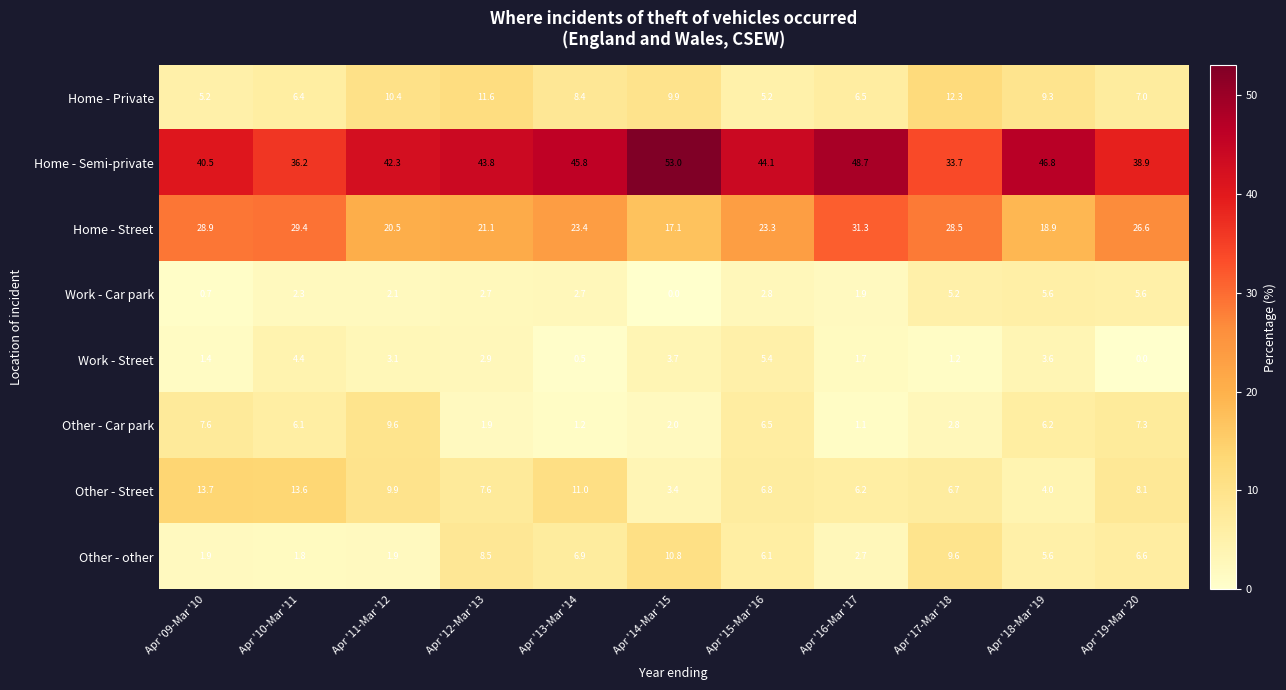

What is the total value across all series at Apr '15-Mar '16?

100.2